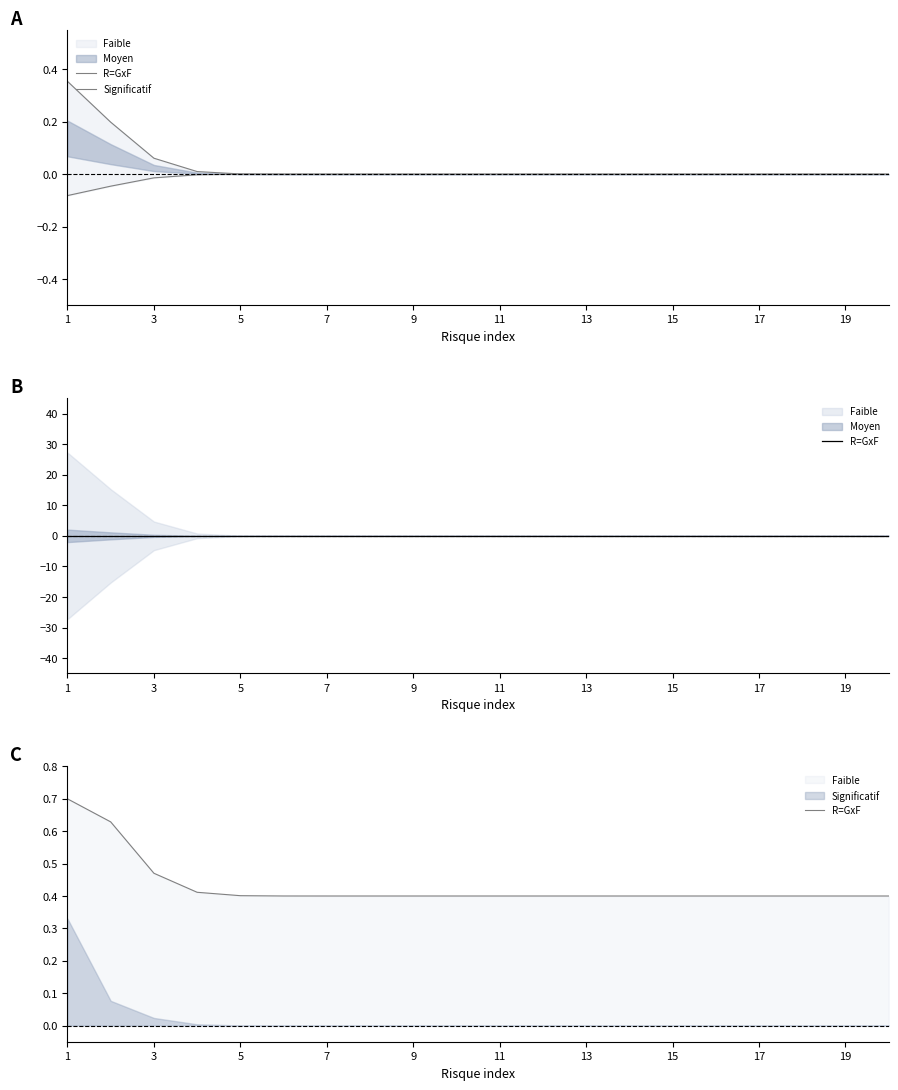

True or false: R=GxF has a value of 0.6 at 5.

False